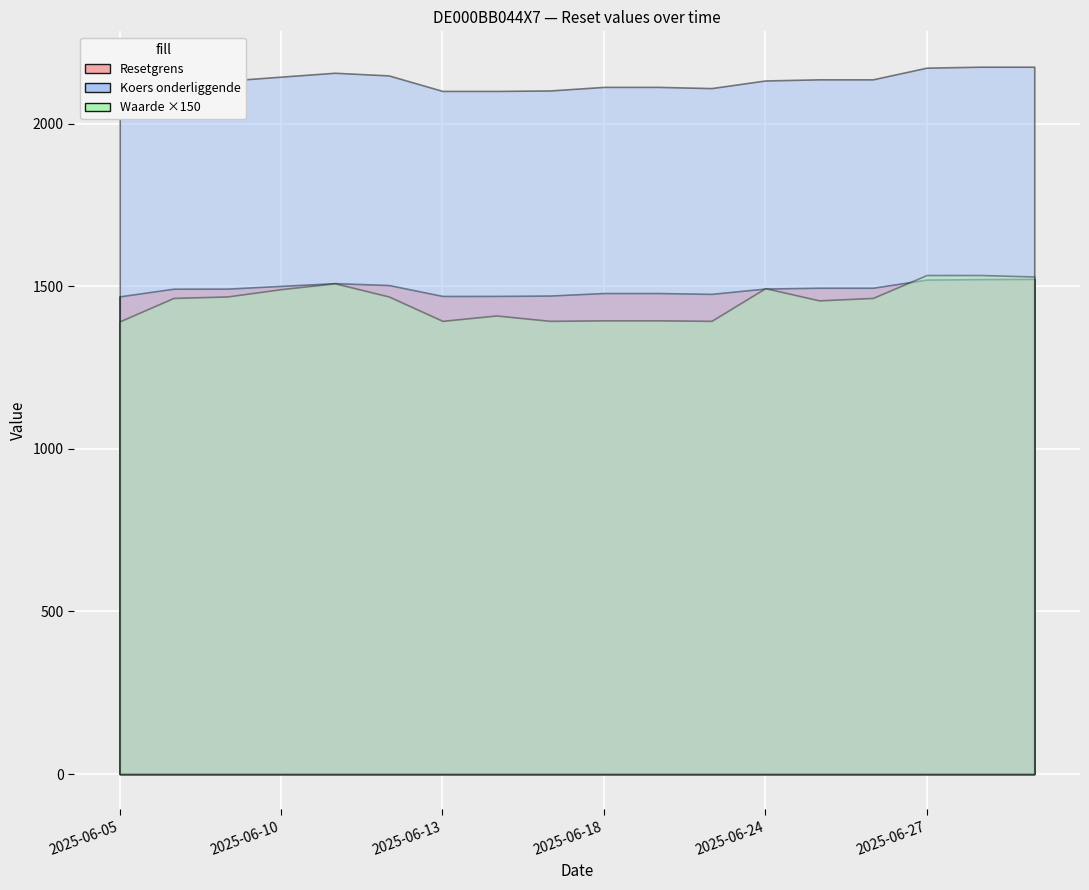

At 2025-06-06, list the series in order from largest to smallest.

Koers onderliggende op laatste reset, Resetgrens, Waarde op laatste reset